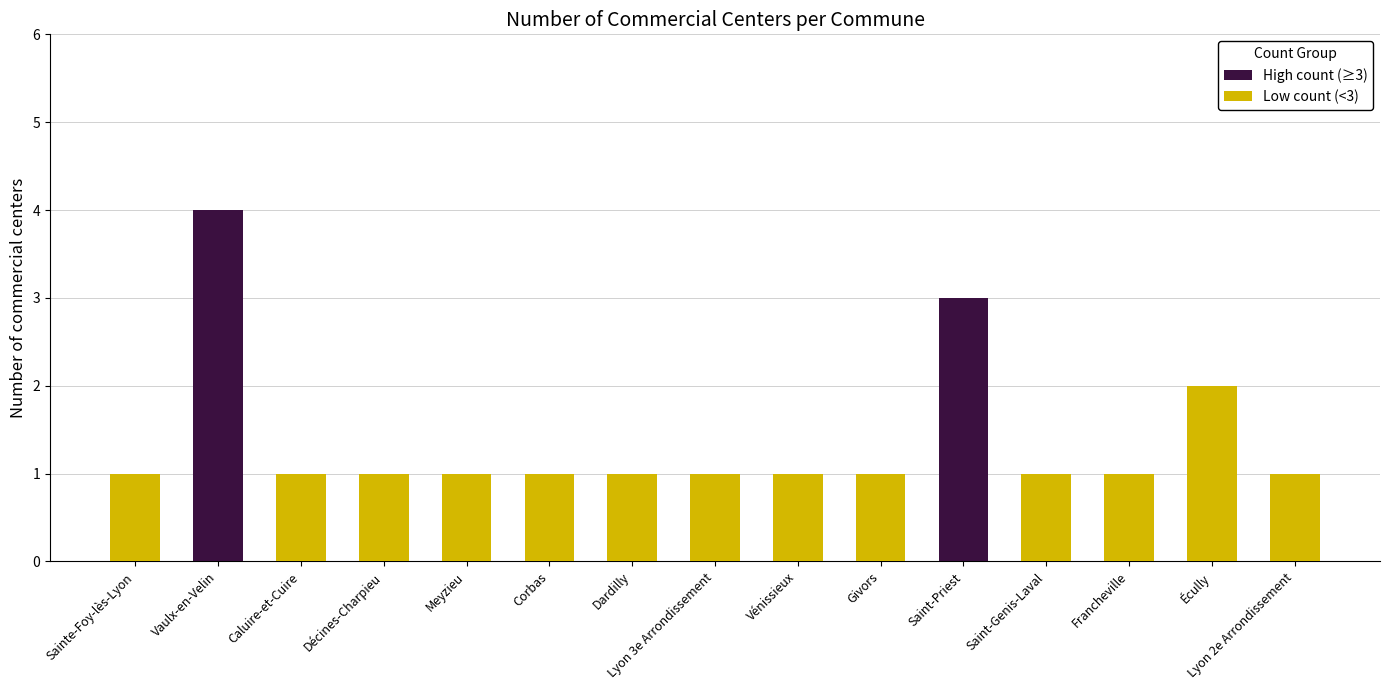

Which category has the lowest value across all series?

Sainte-Foy-lès-Lyon